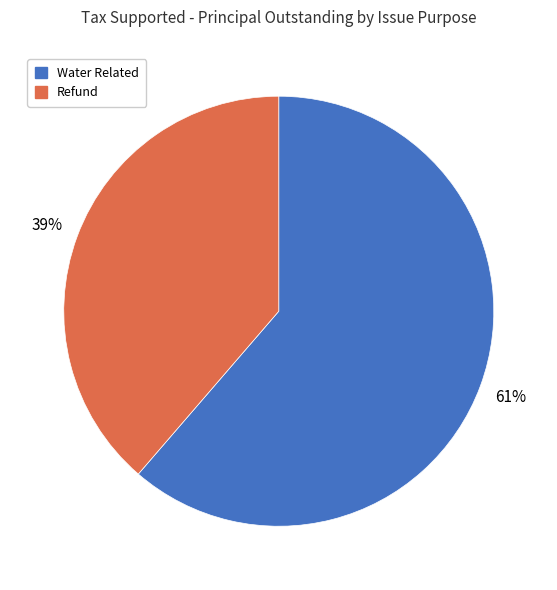

To the nearest percent, what is the average slice percentage?

50%